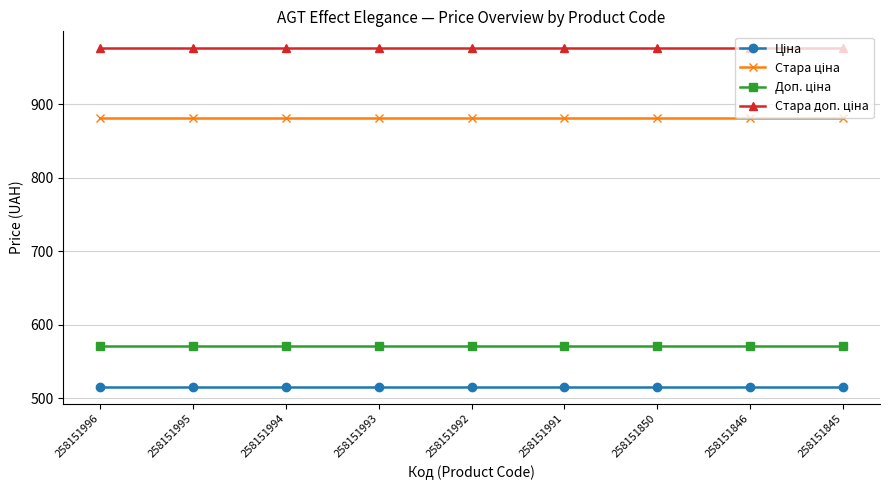

What is the total value across all series at 258151992?

2944.0